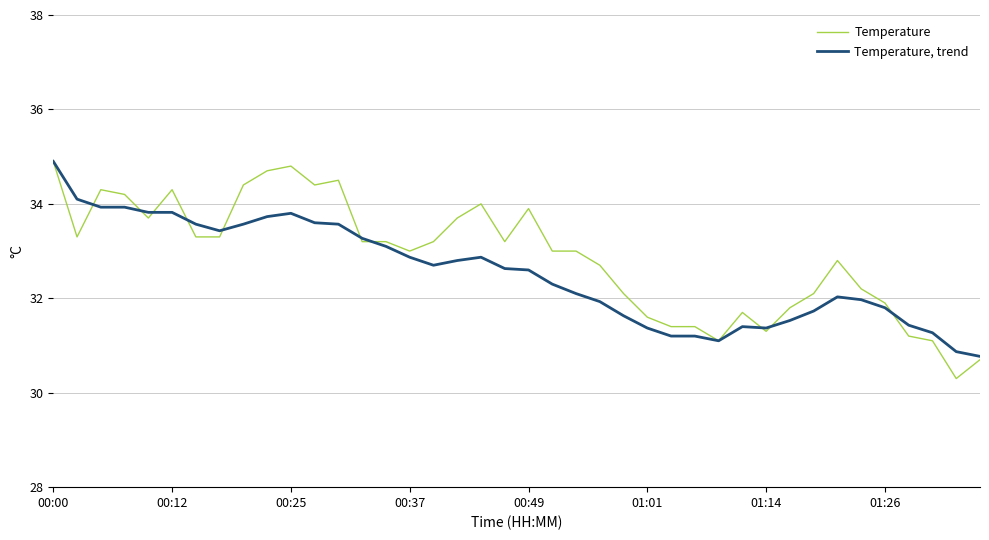

What is the maximum value shown in the chart?

34.9